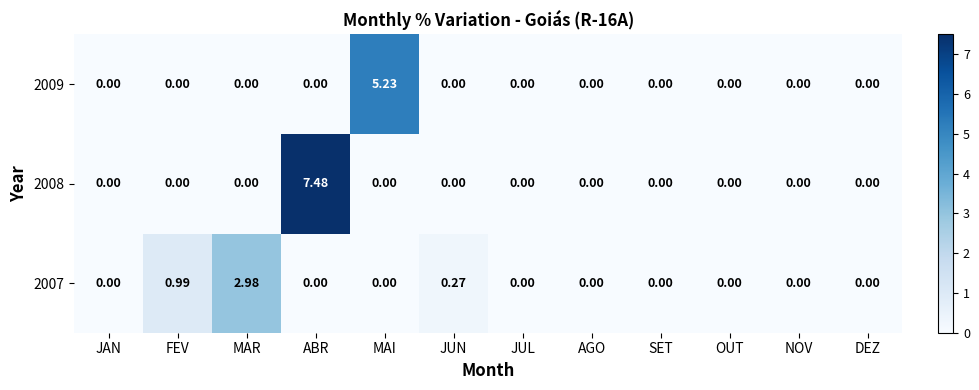

At which label does 2007 reach its peak?

MAR